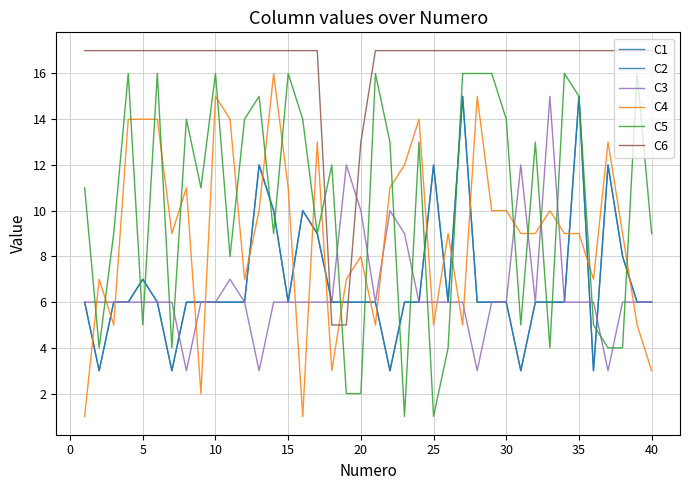

Is this an area chart (filled region under the line)?

No